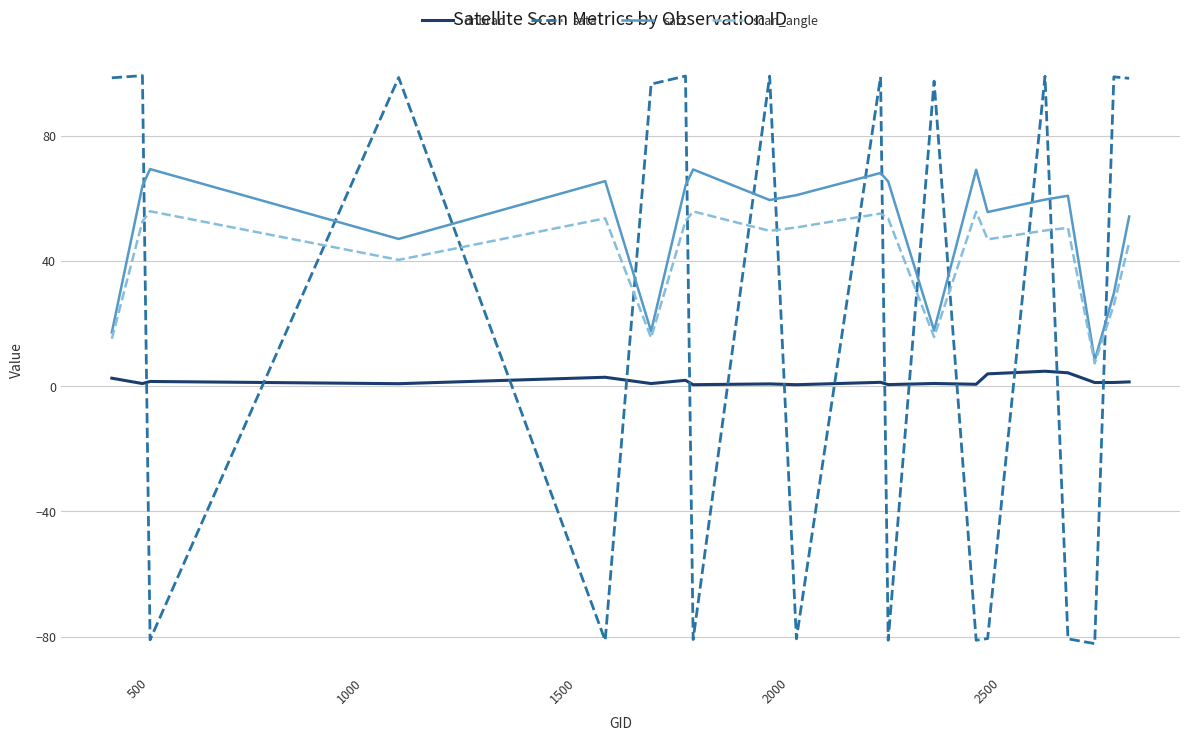

In scan_angle, how many points are higher than both neighbors (excluding endpoints)?

6